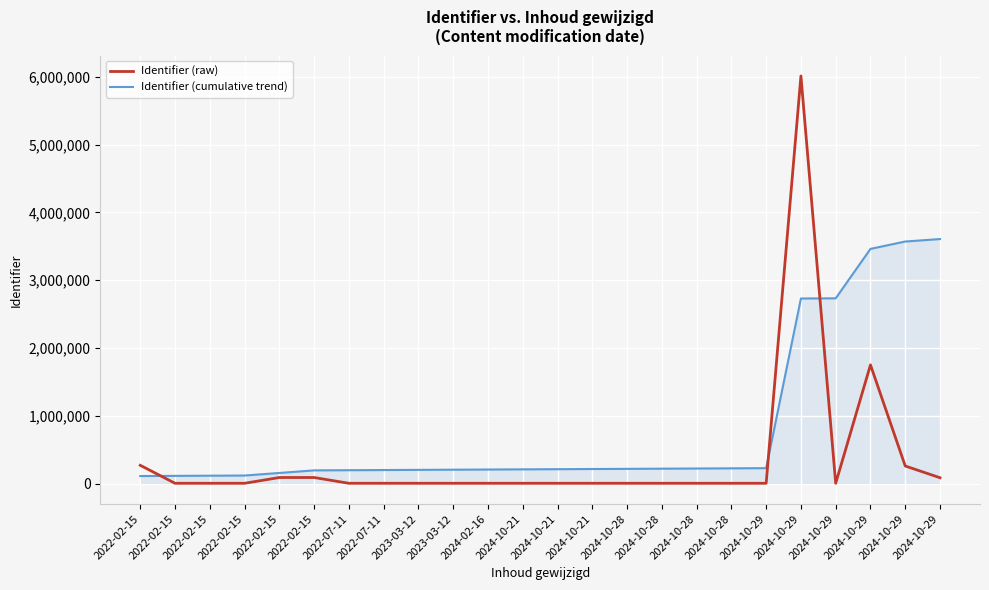

True or false: Identifier (raw) has a value of 87735.0 at 2024-10-29.

True